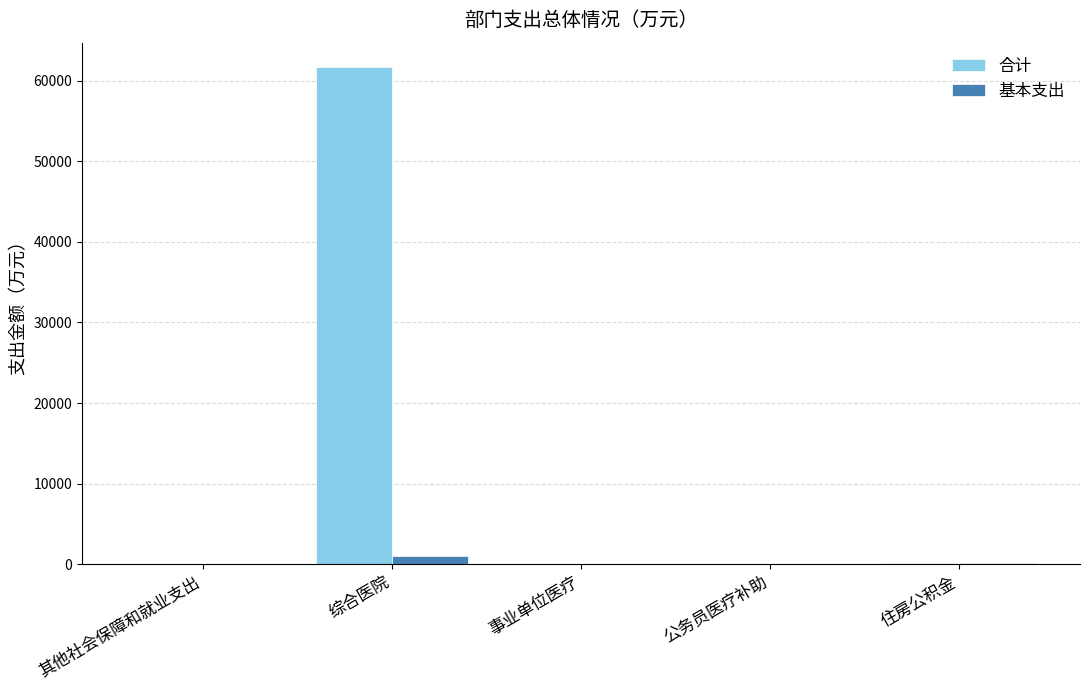

Is it true that 合计 equals 24059.0 at 综合医院?

False